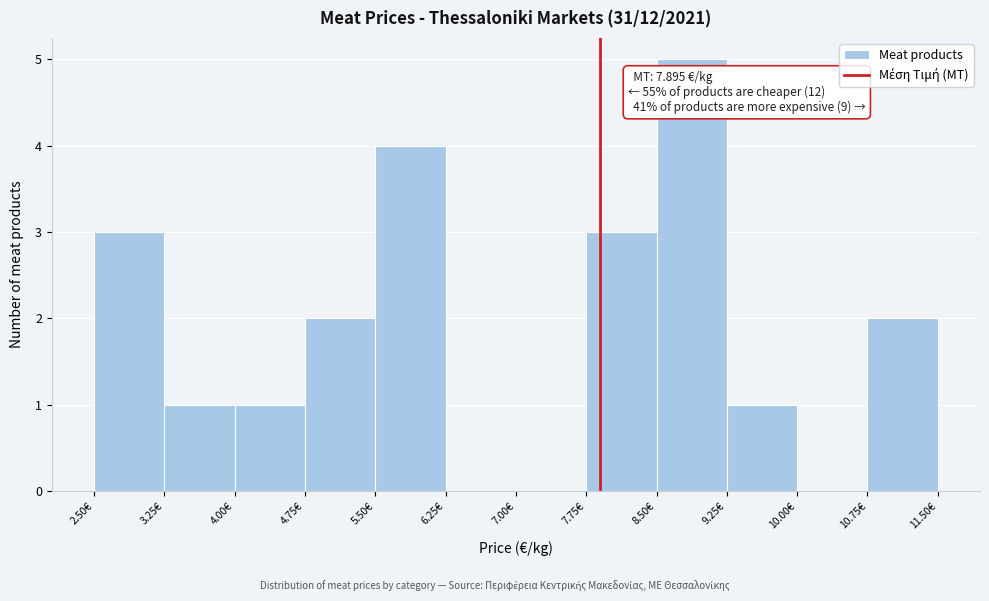

Which range on the x-axis has the tallest bar?

8.50 to 9.25